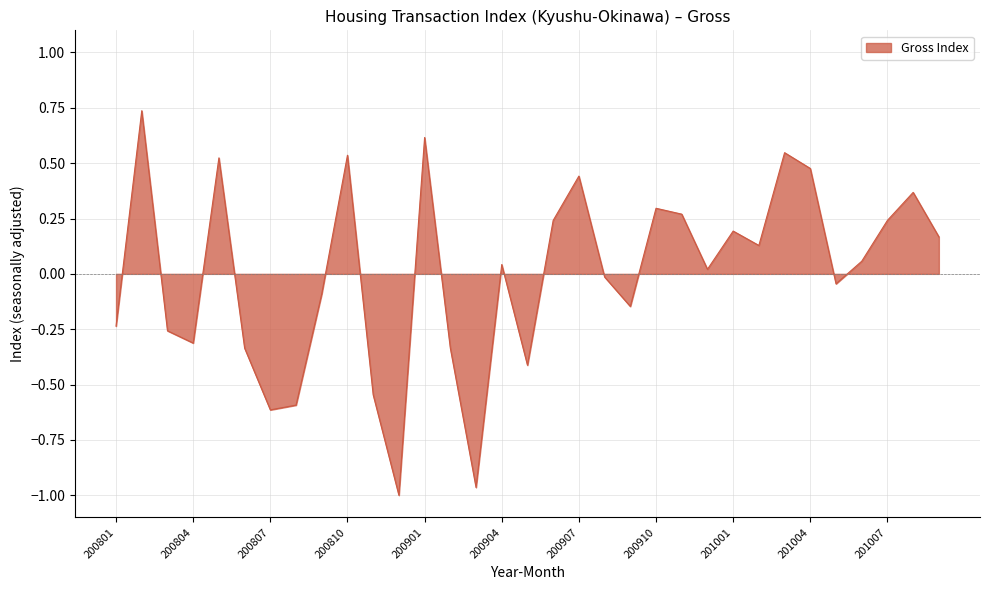

How many lines are shown in the chart?

1